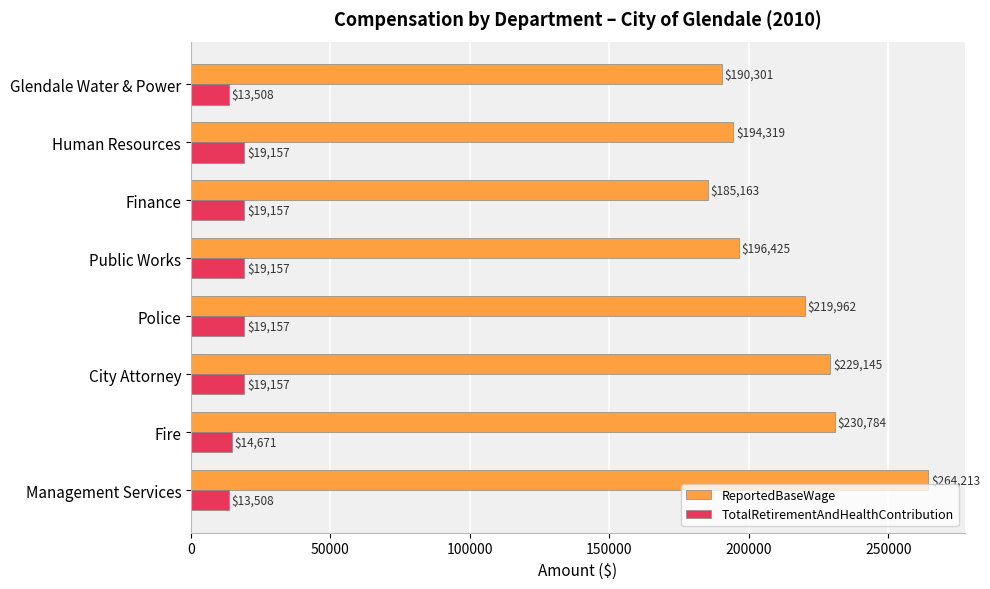

What is the total value across all series at City Attorney?

248302